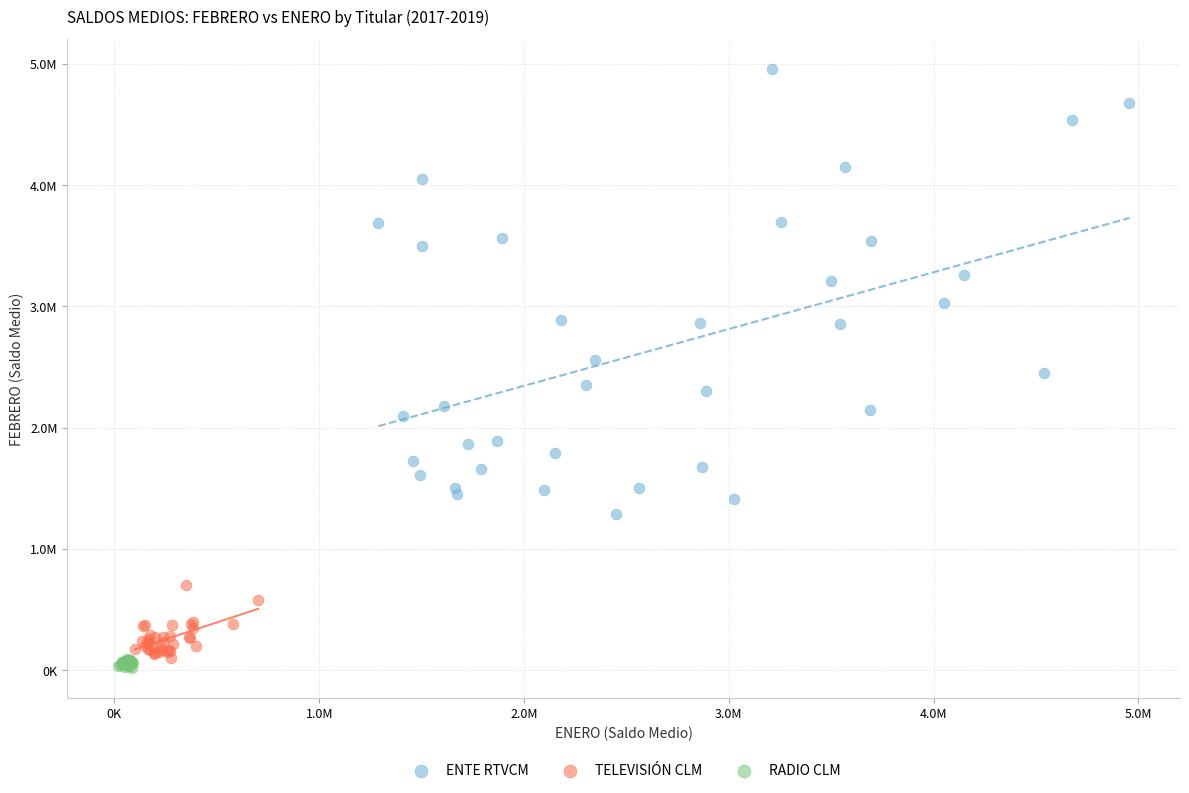

Which series has the widest spread of Y values?

ENTE RTVCM